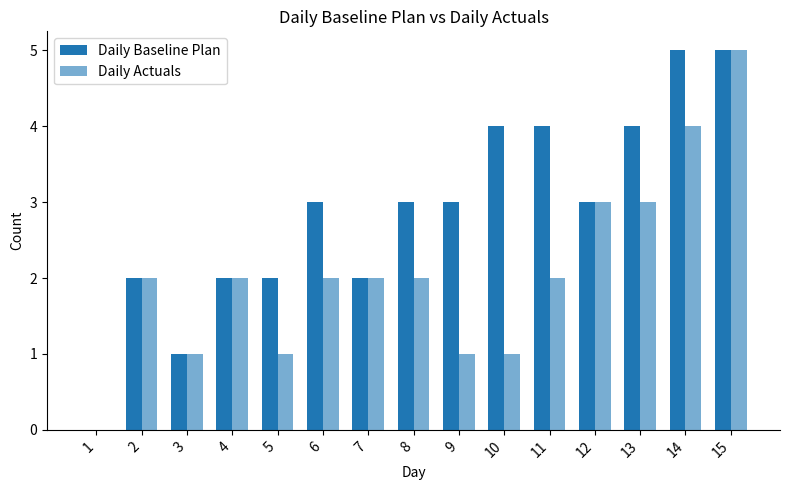

Rank the series at 6 from lowest to highest value.

Daily Actuals, Daily Baseline Plan